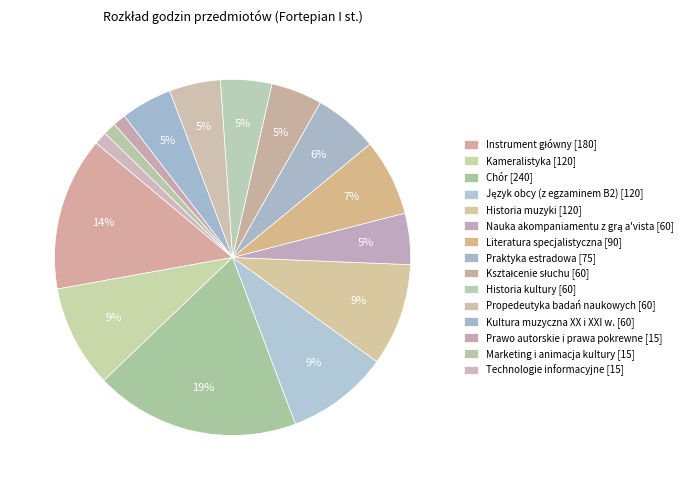

To the nearest percent, what is the average slice percentage?

7%